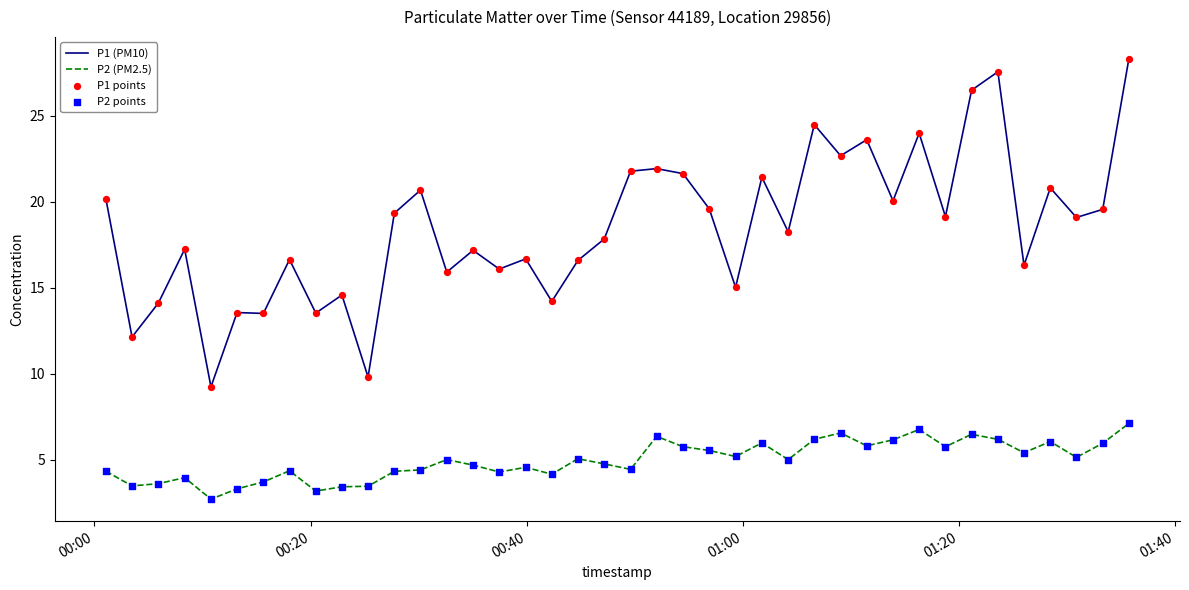

Which series has the widest spread of values?

P1 (PM10)